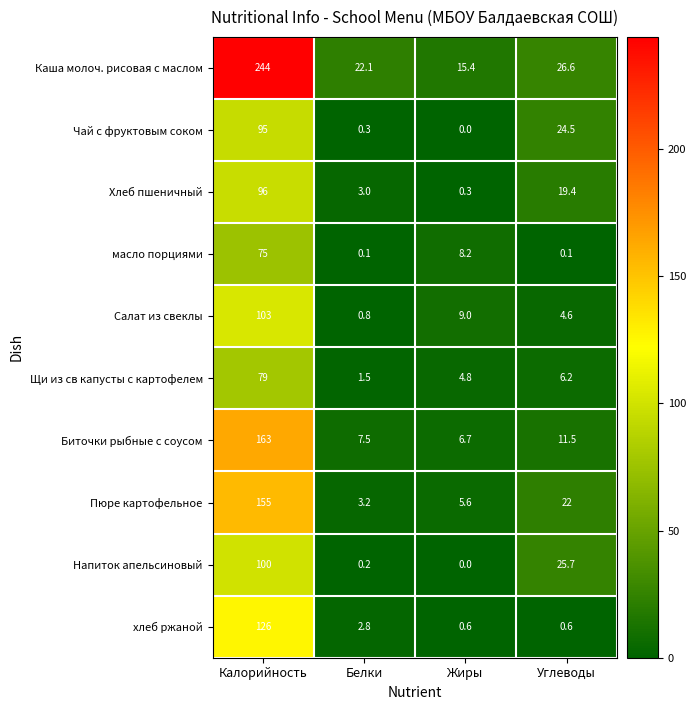

What is the lowest value of the Пюре картофельное series?

3.2